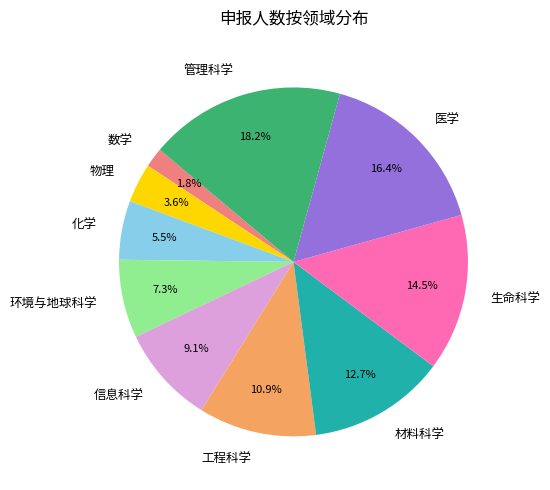

Between 数学 and 化学, which is larger?

化学